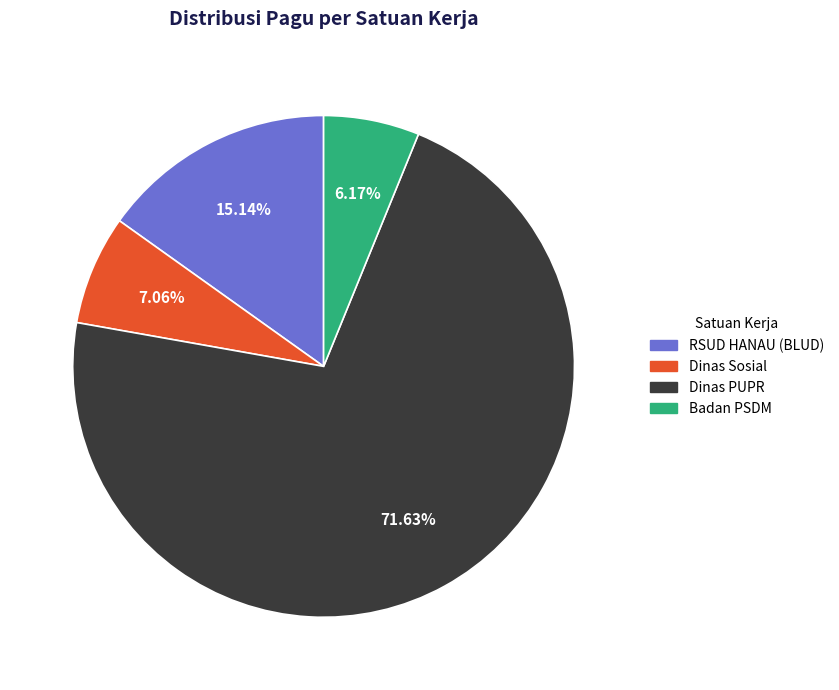

Does any single category account for the majority?

Yes